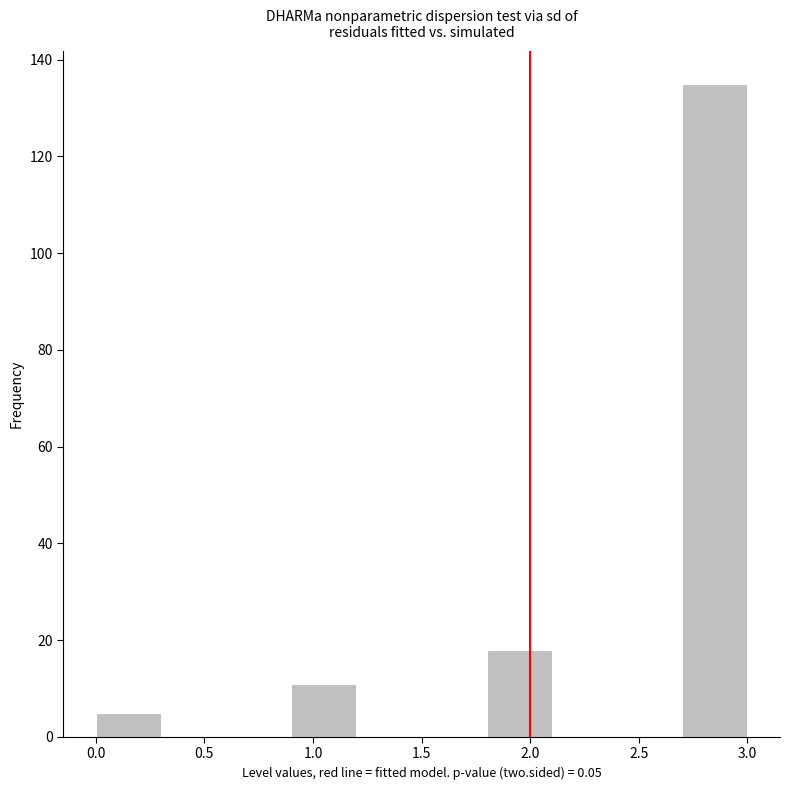

Reading left to right, transcribe this chart: for each bar, give the range it covers on the x-axis and its height. The values are not printed on the chart, so give them approximately, as read against the axis.

0.0 to 0.3: 6
0.3 to 0.6: 0
0.6 to 0.9: 0
0.9 to 1.2: 12
1.2 to 1.5: 0
1.5 to 1.8: 0
1.8 to 2.1: 18
2.1 to 2.4: 0
2.4 to 2.7: 0
2.7 to 3.0: 136